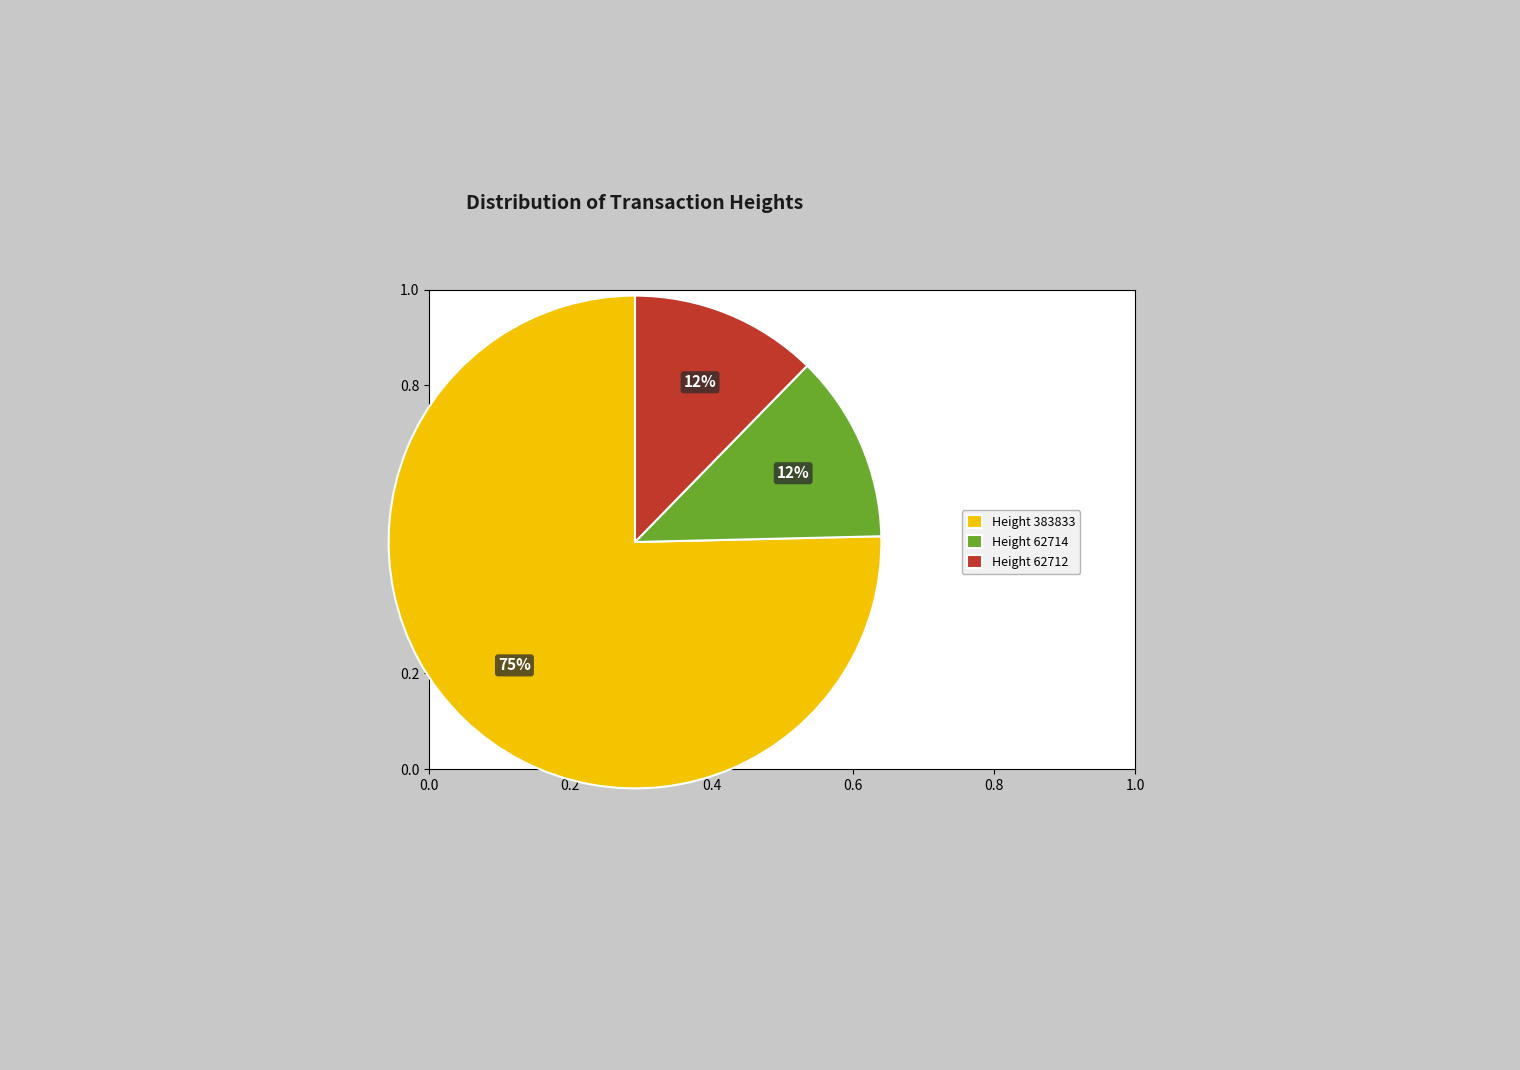

Count the number of slices in the pie.

3